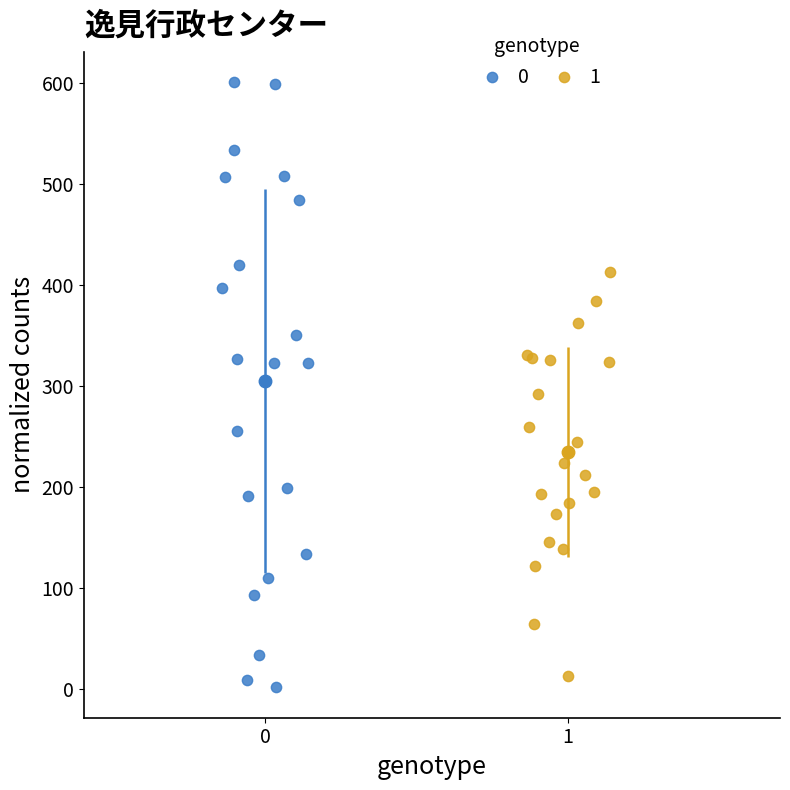

Which series has the largest Y range (max minus min)?

0